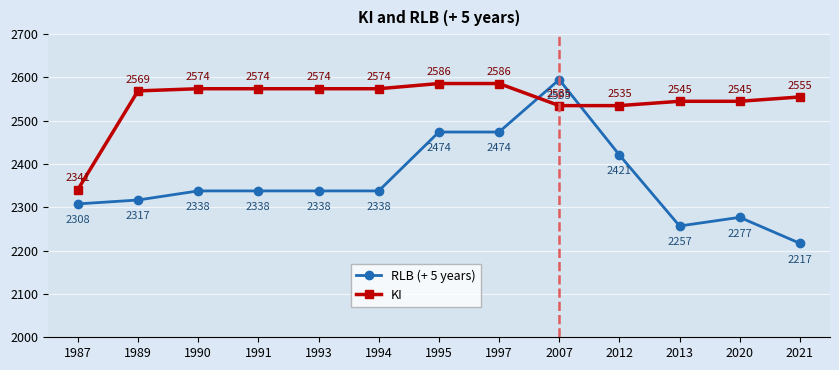

What is the approximate value of RLB (+ 5 years) at 1997, to the nearest 5?

2475